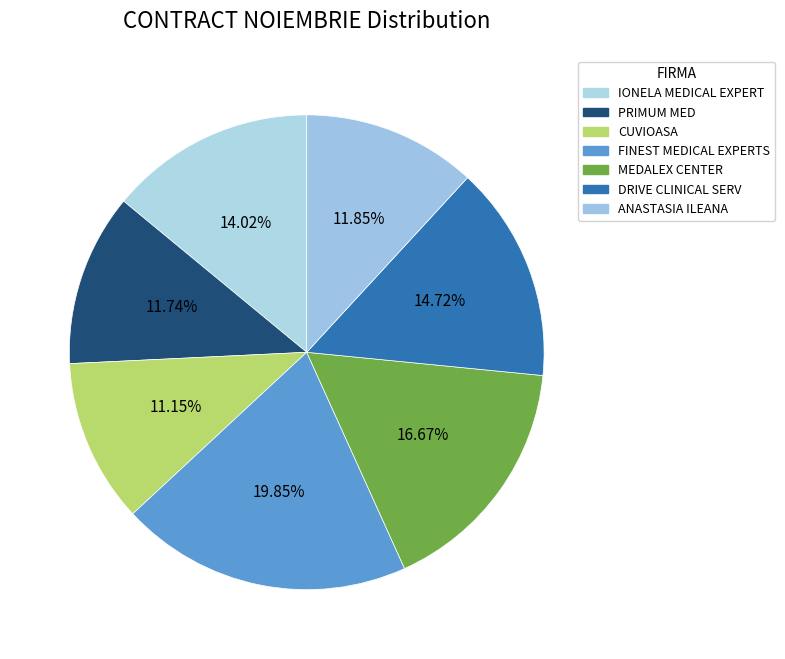

Does FINEST MEDICAL EXPERTS account for over 50% of the chart?

No